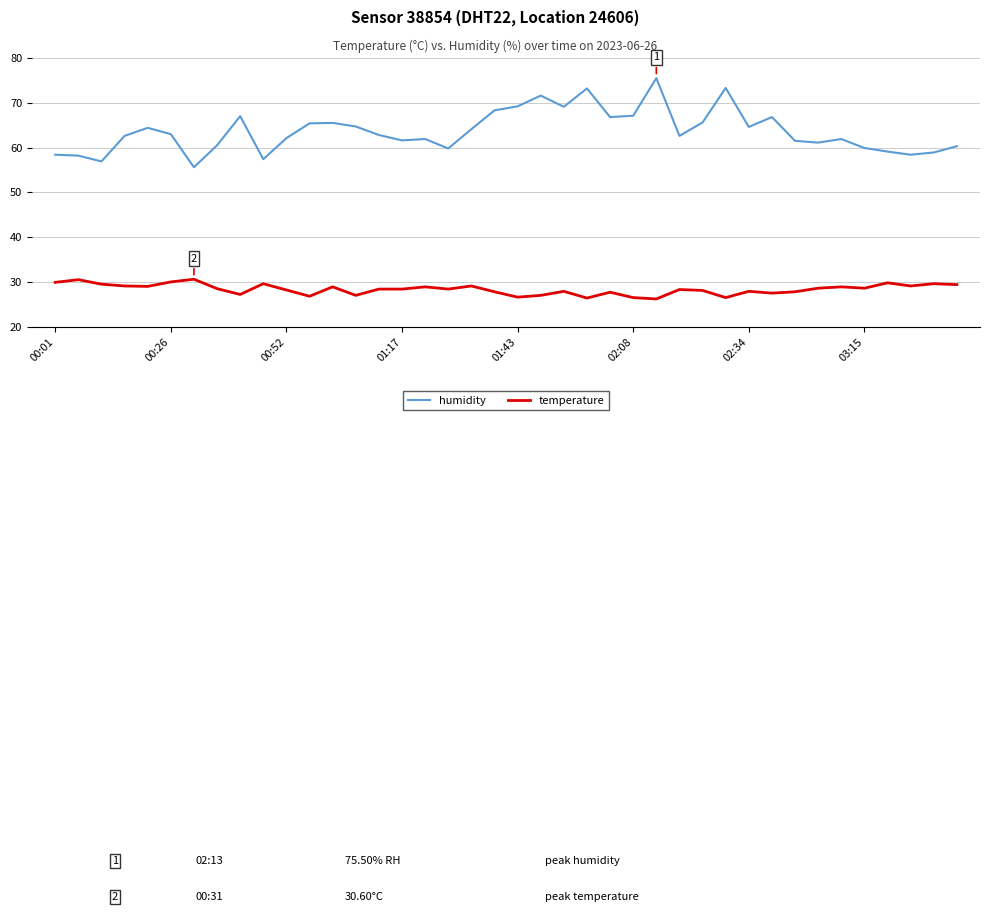

What is the lowest value of the temperature series?

26.2